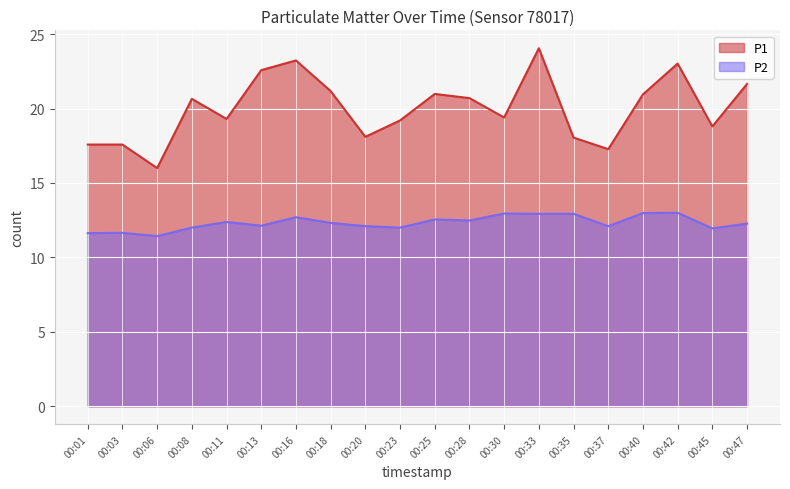

Rank the series by their average value, from lowest to highest.

P2, P1